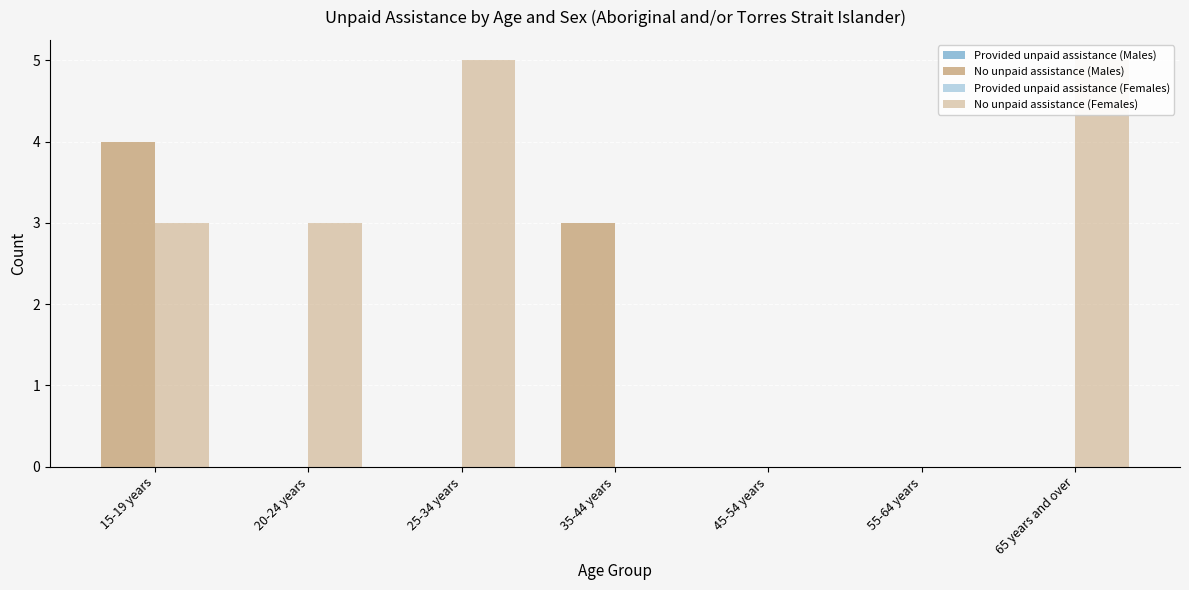

At how many categories does at least one series exceed 4?

2